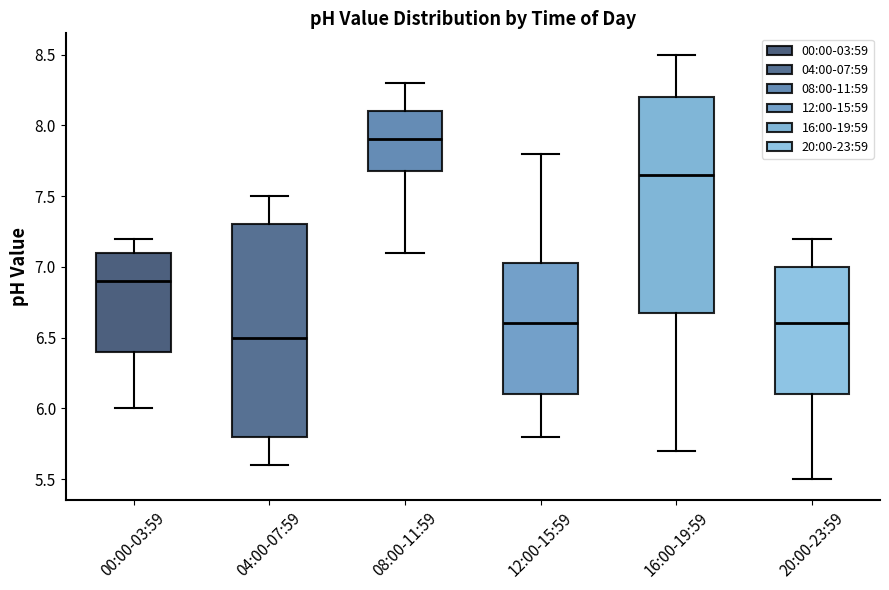

Reading left to right, transcribe this box plot: for each box, give where its median line is, the range the box spans, and where its two whiskers end, as read against the y-axis. The values are not printed on the chart, so give them approximately, as read against the axis.

00:00-03:59: median 6.90, box 6.40 to 7.10, whiskers 6.00 to 7.20
04:00-07:59: median 6.50, box 5.80 to 7.30, whiskers 5.60 to 7.50
08:00-11:59: median 7.90, box 7.70 to 8.10, whiskers 7.10 to 8.30
12:00-15:59: median 6.60, box 6.10 to 7.05, whiskers 5.80 to 7.80
16:00-19:59: median 7.65, box 6.70 to 8.20, whiskers 5.70 to 8.50
20:00-23:59: median 6.60, box 6.10 to 7.00, whiskers 5.50 to 7.20